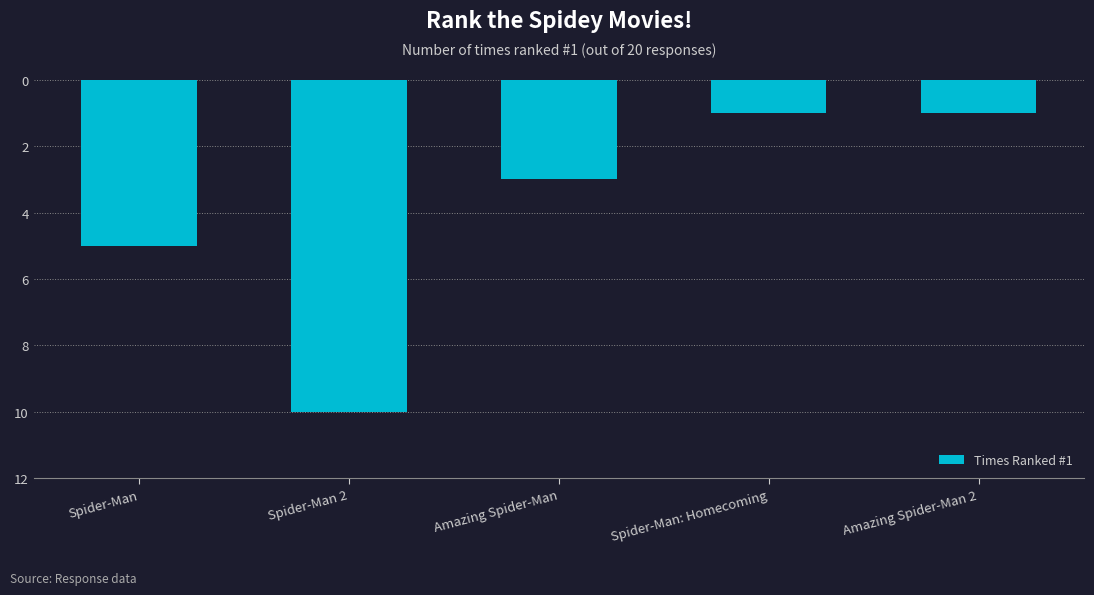

What is the label of the 2nd bar from the left?

Spider-Man 2